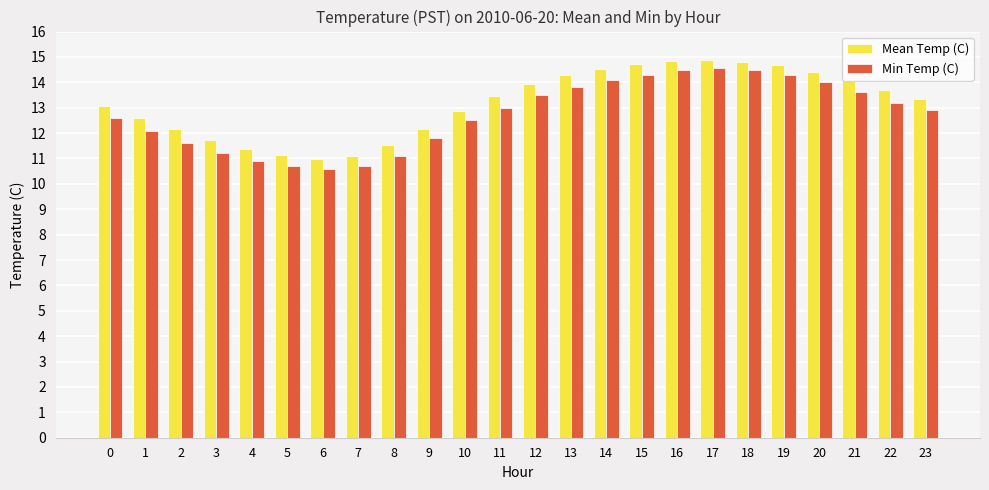

At 15, list the series in order from smallest to largest.

Min Temp (C), Mean Temp (C)